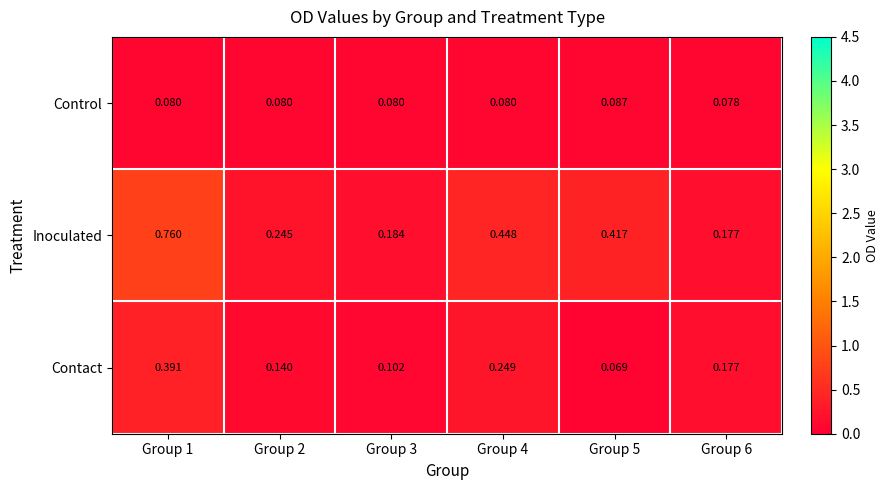

Between Group 5 and Group 6, which series saw the biggest shift?

Inoculated